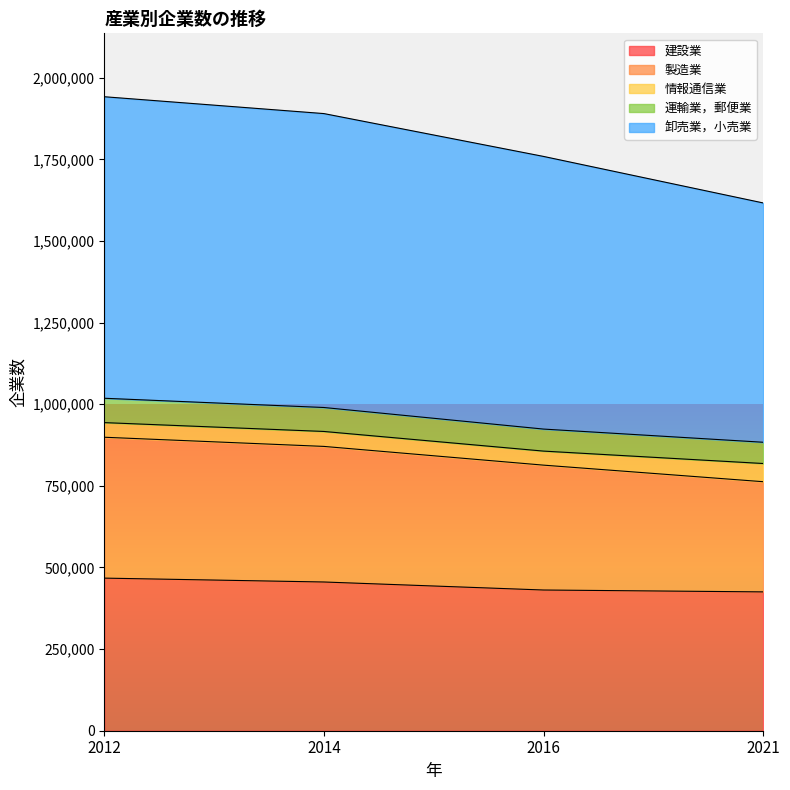

What is the spread (max minus min) of values at 2012?

1474501